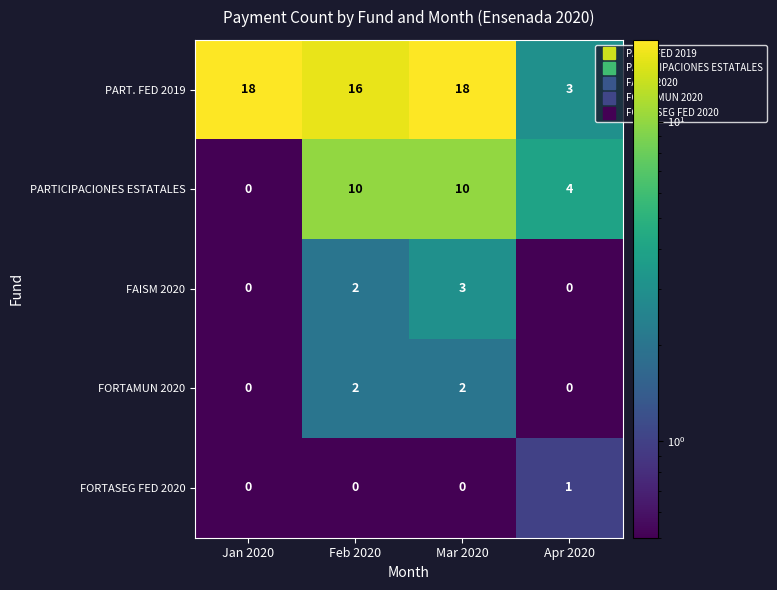

How many FORTASEG FED 2020 values are between 0 and 1?

4